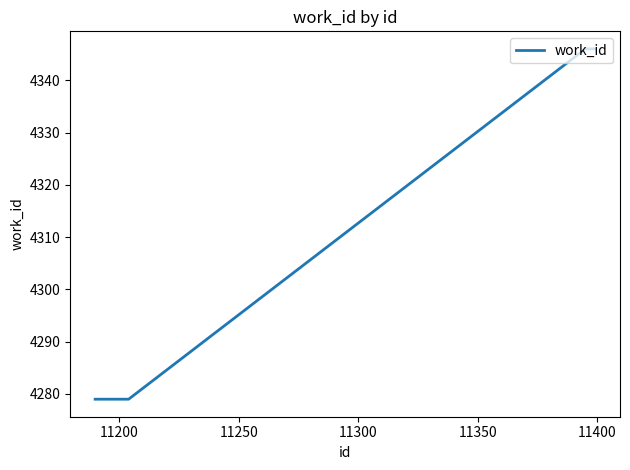

What is the difference between the maximum and minimum values?

67